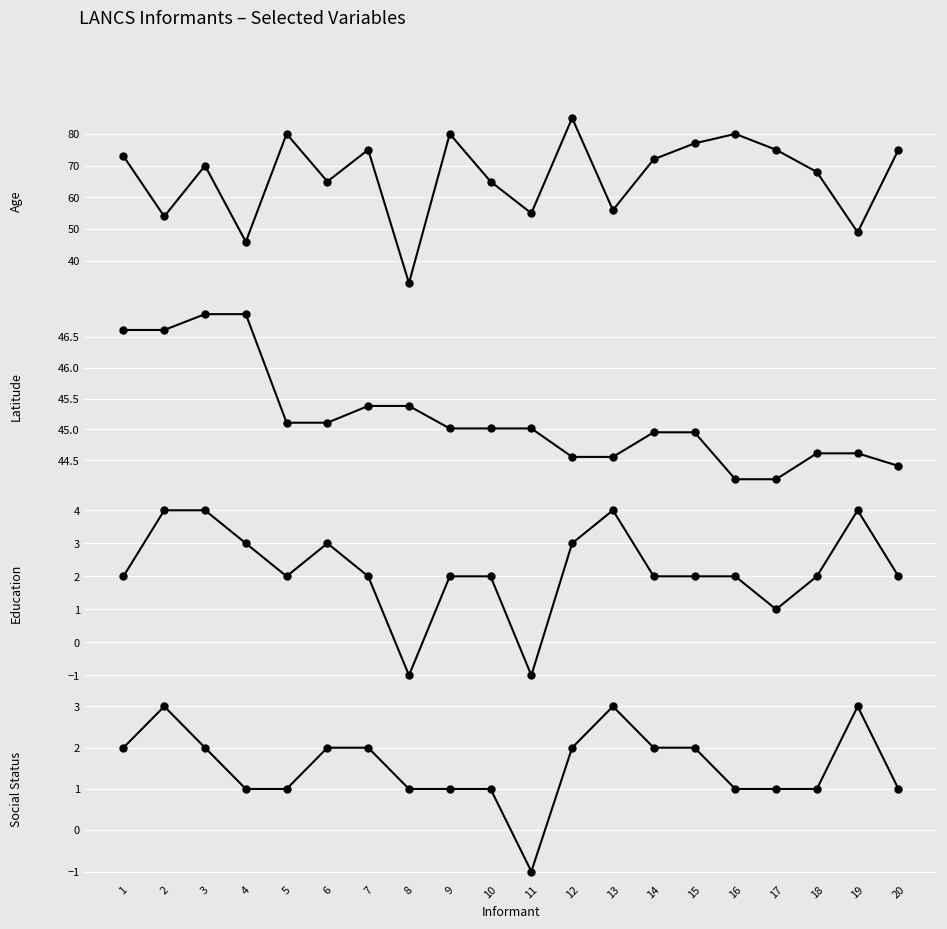

What is the lowest value of the Age series?

33.0